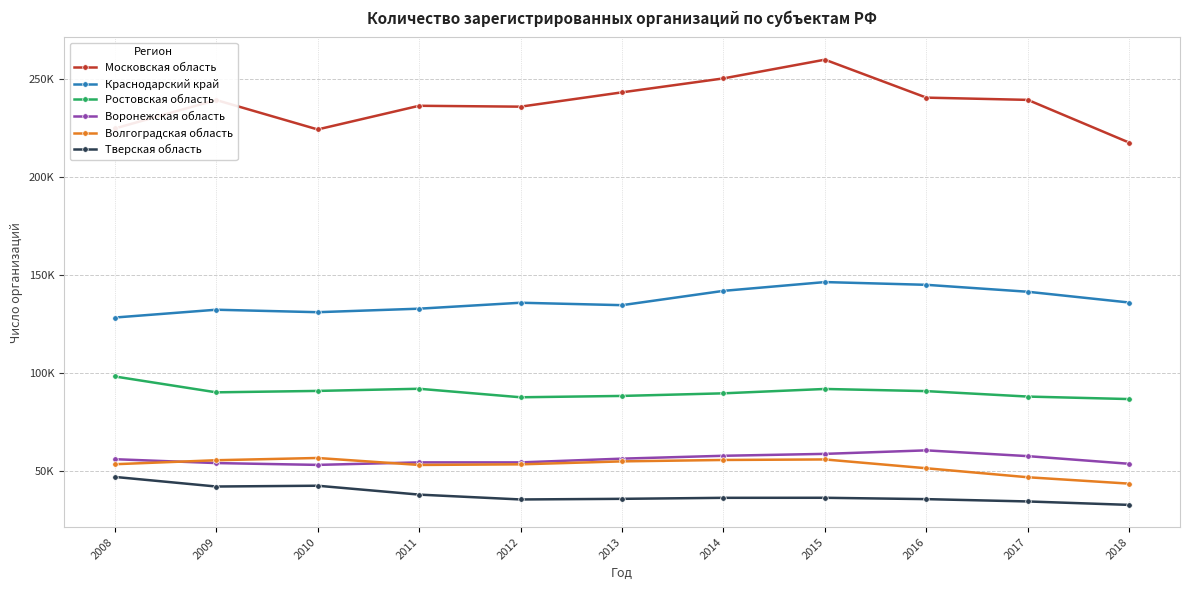

Is this an area chart (filled region under the line)?

No